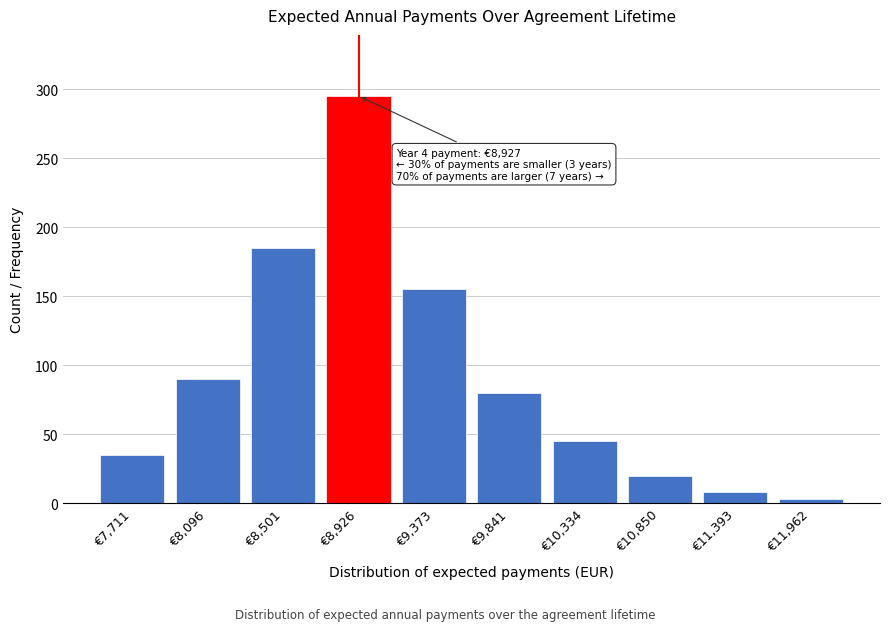

Reading left to right, list all the values displayed in this chart.

35	90	185	295	155	80	45	20	8	3